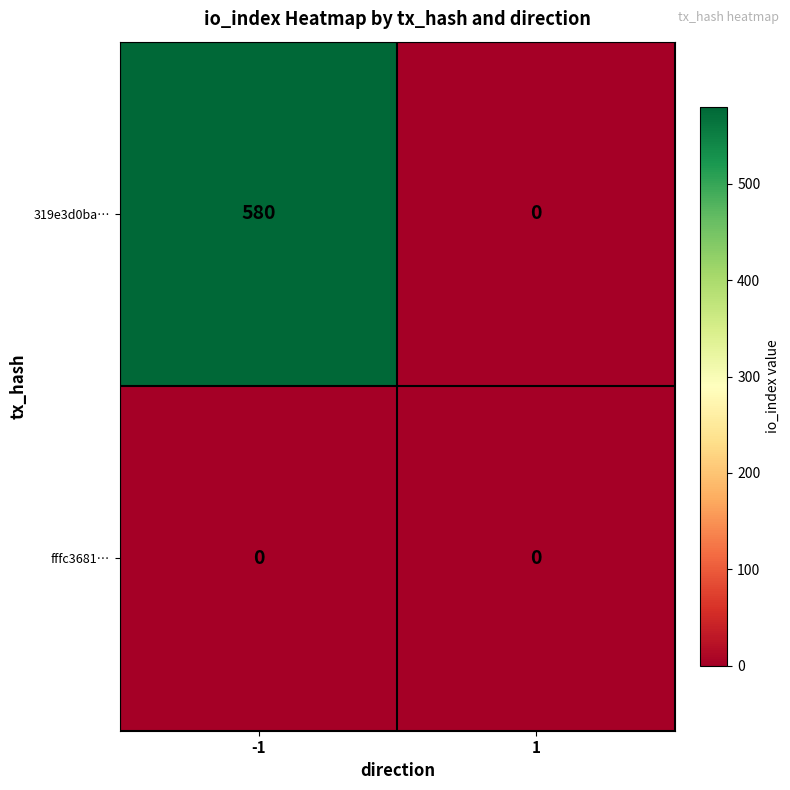

Rank the series by their maximum value, from highest to lowest.

319e3d0ba…, fffc3681…